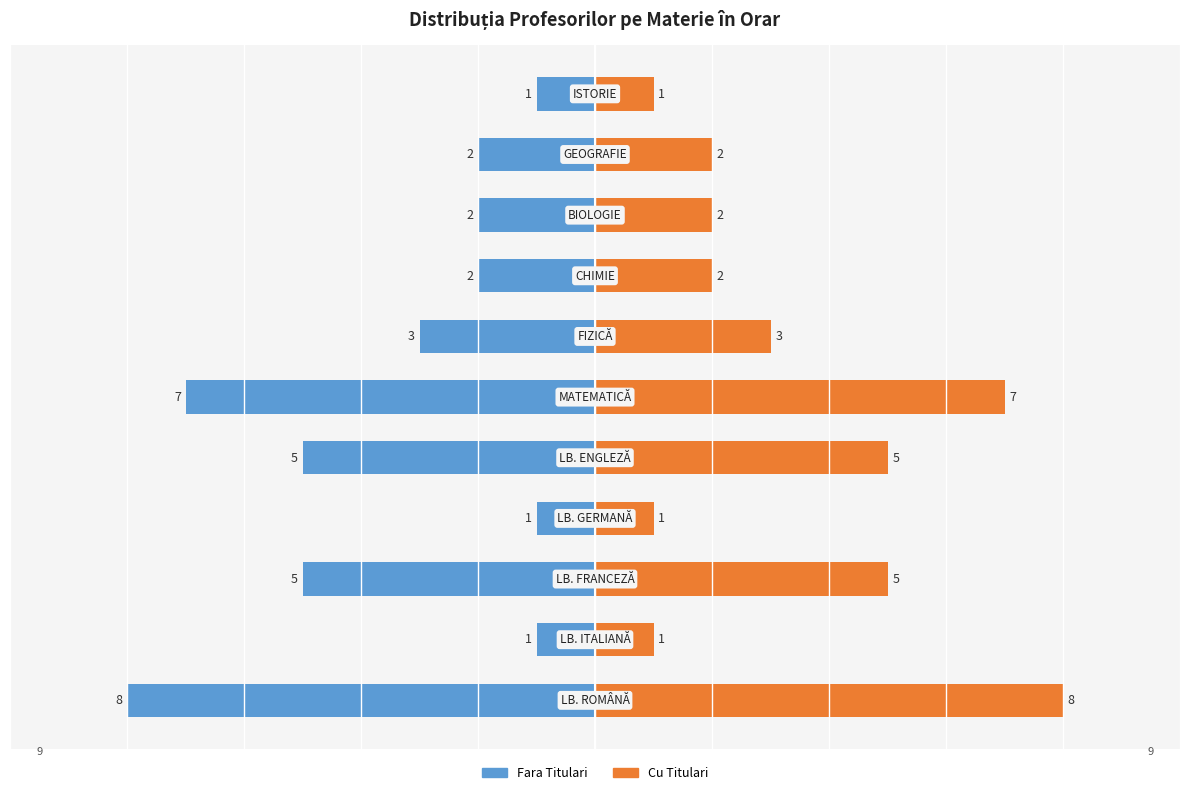

Rank the series by their maximum value, from highest to lowest.

Cu Titulari, Fara Titulari